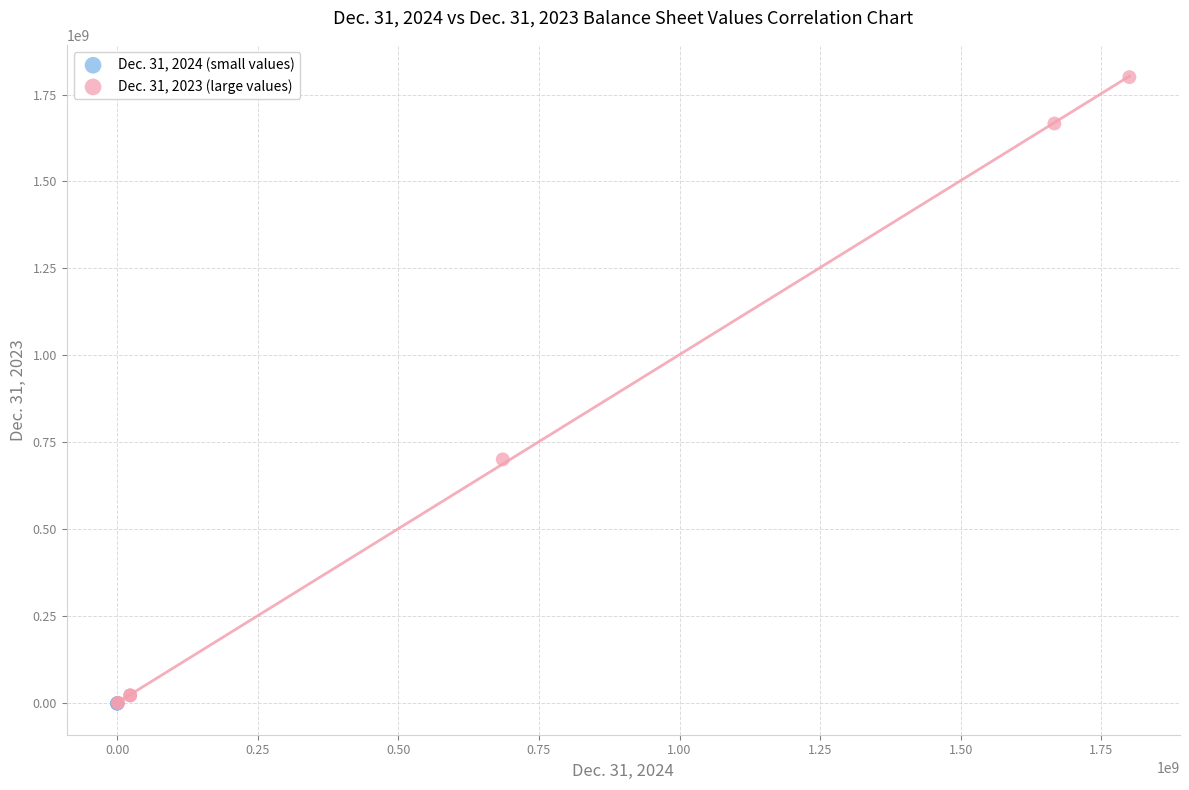

Which series contains the highest Y value?

Dec. 31, 2023 (large values)